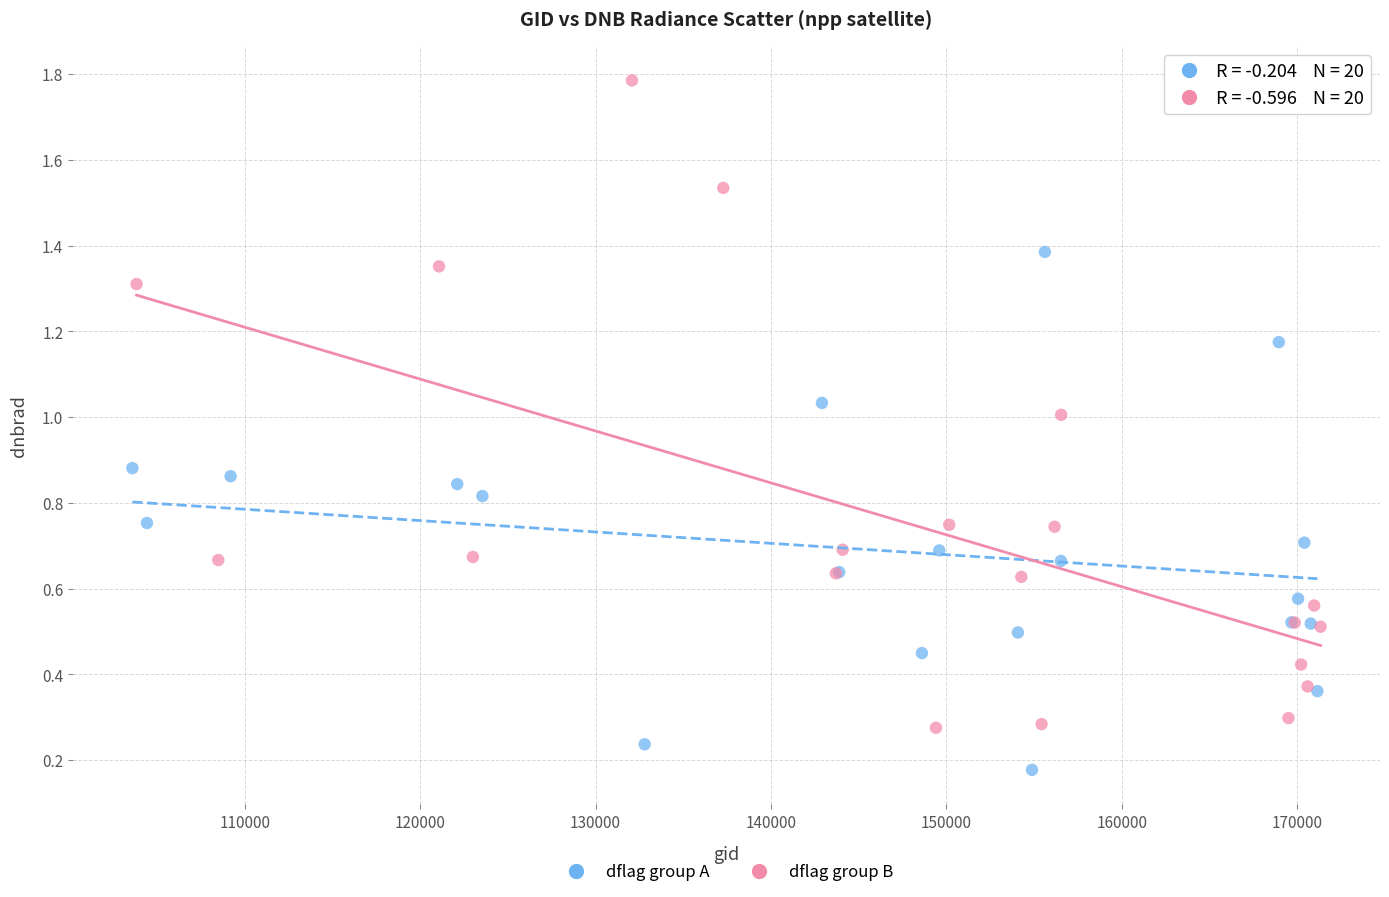

Which series contains the lowest Y value?

dflag group A